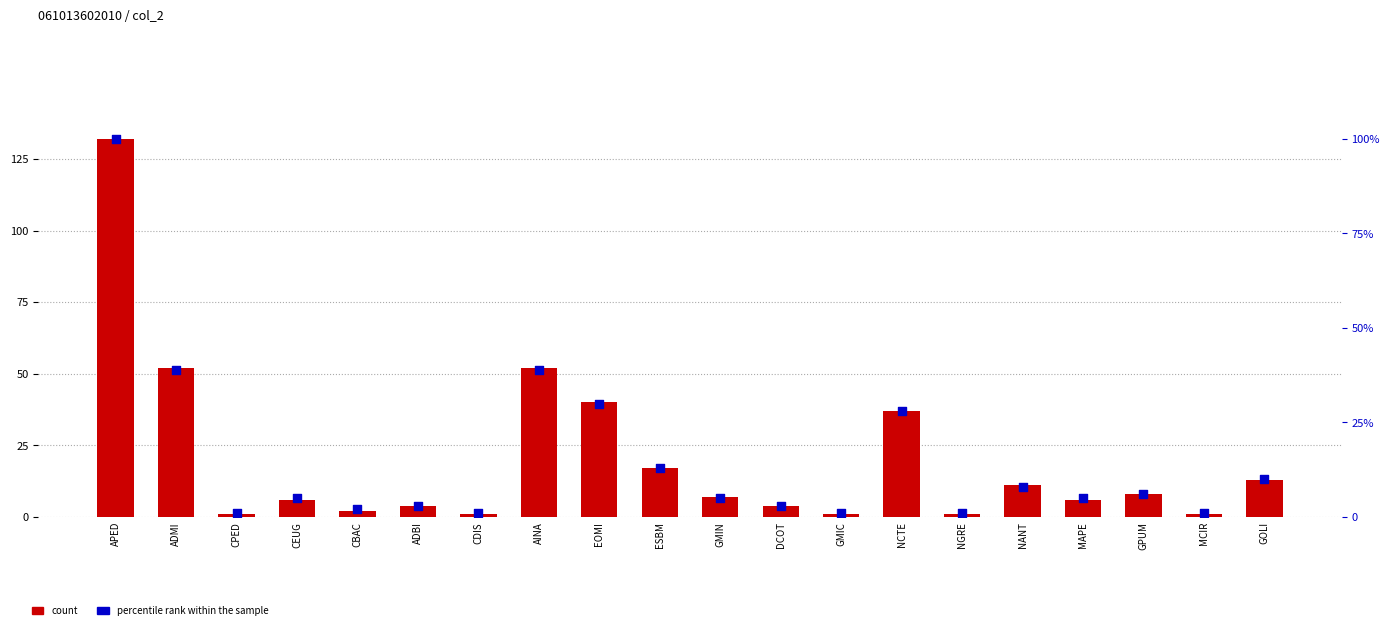

At which category is the sum across all series the highest?

APED